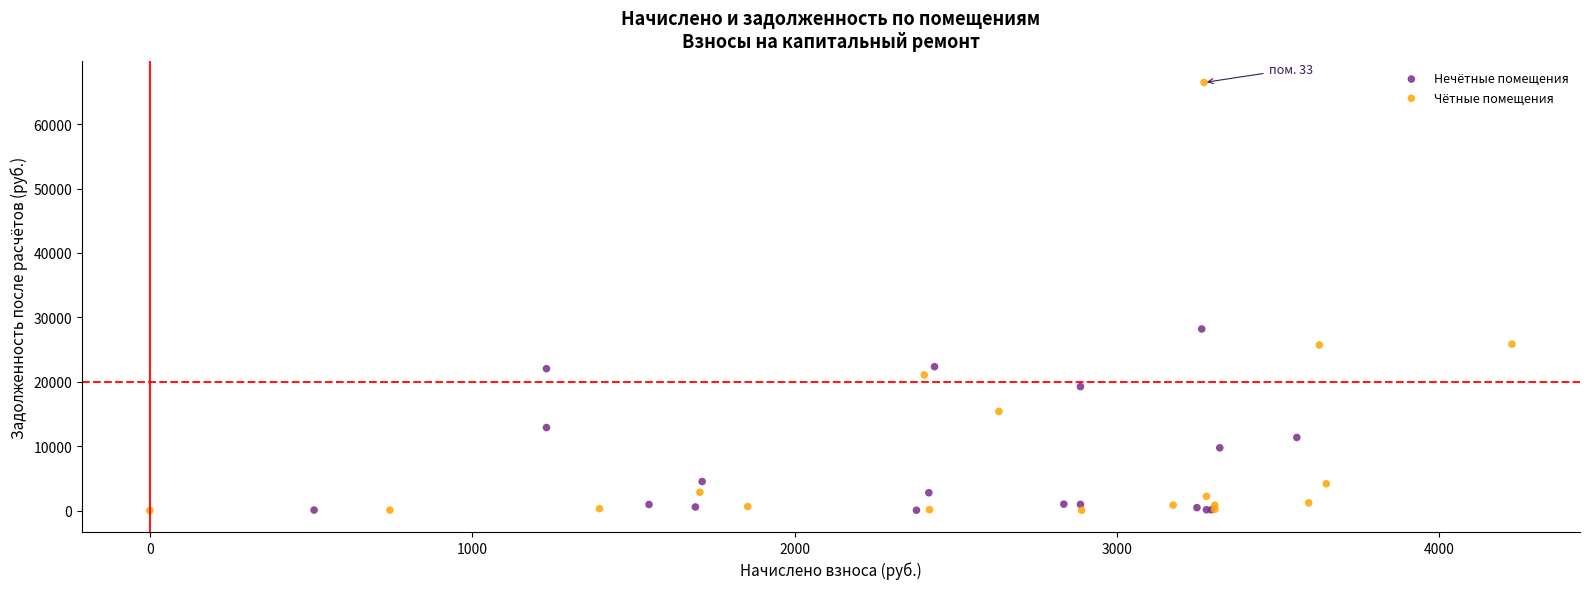

Which series has the widest spread of Y values?

Чётные помещения